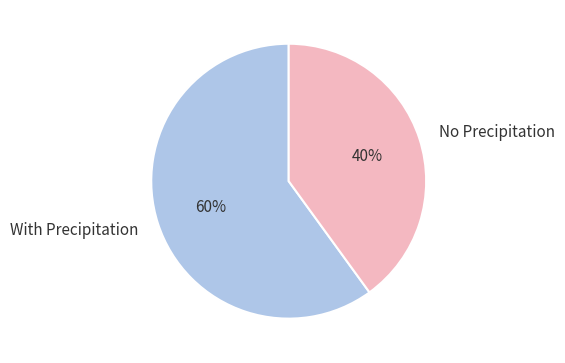

What is the largest slice in the pie chart?

With Precipitation